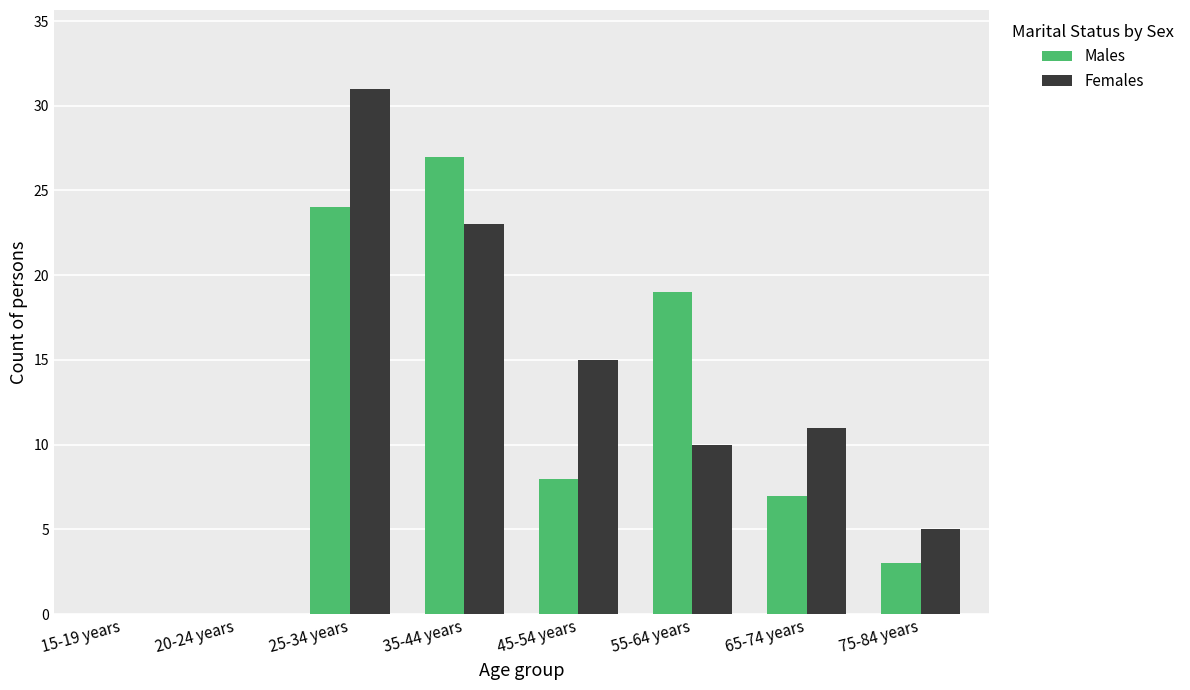

What is the sum of all Males values?

88